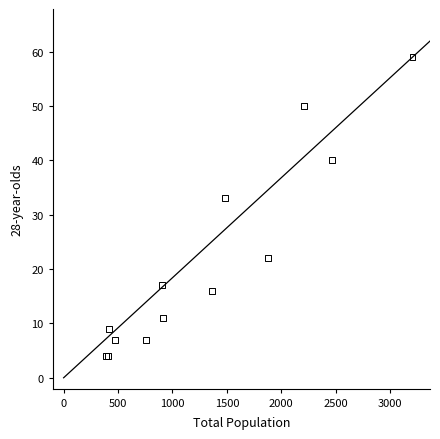

What Y value in the scatter plot is closest to 31?

33